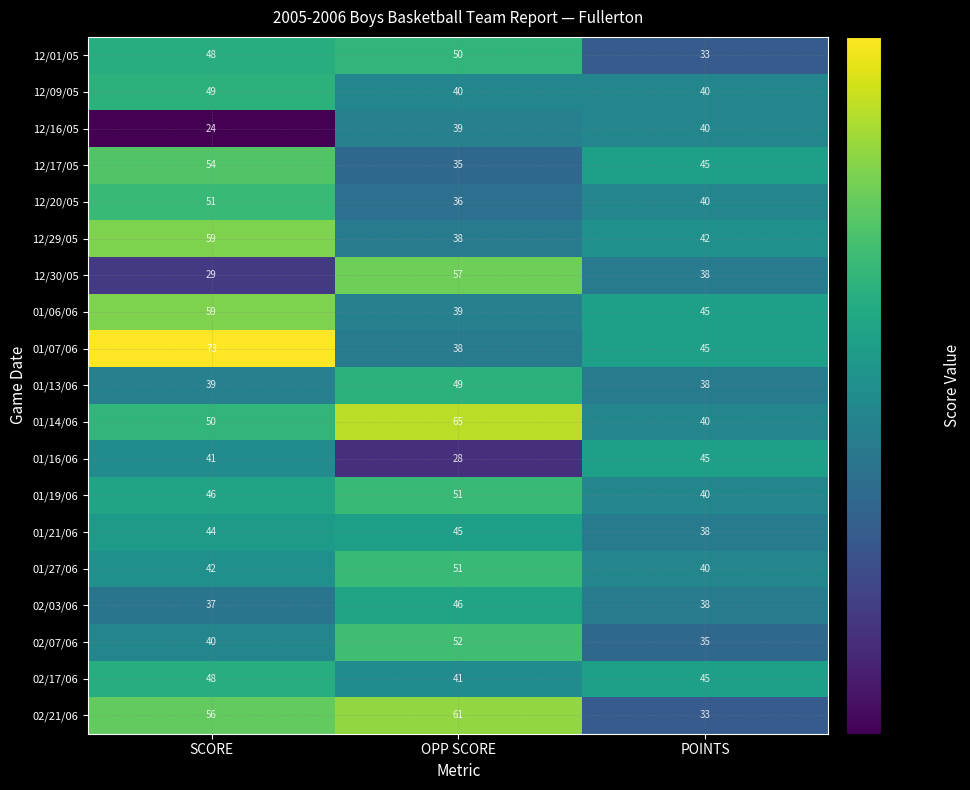

True or false: 02/21/06 has a value of 33 at POINTS.

True